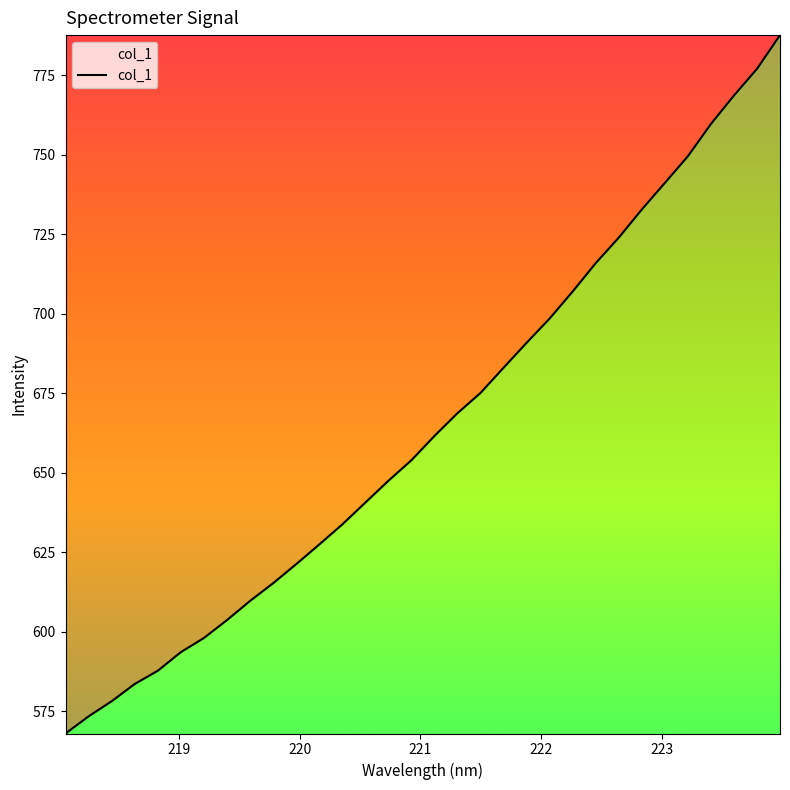

What is the difference between the second highest and minimum values?

209.1